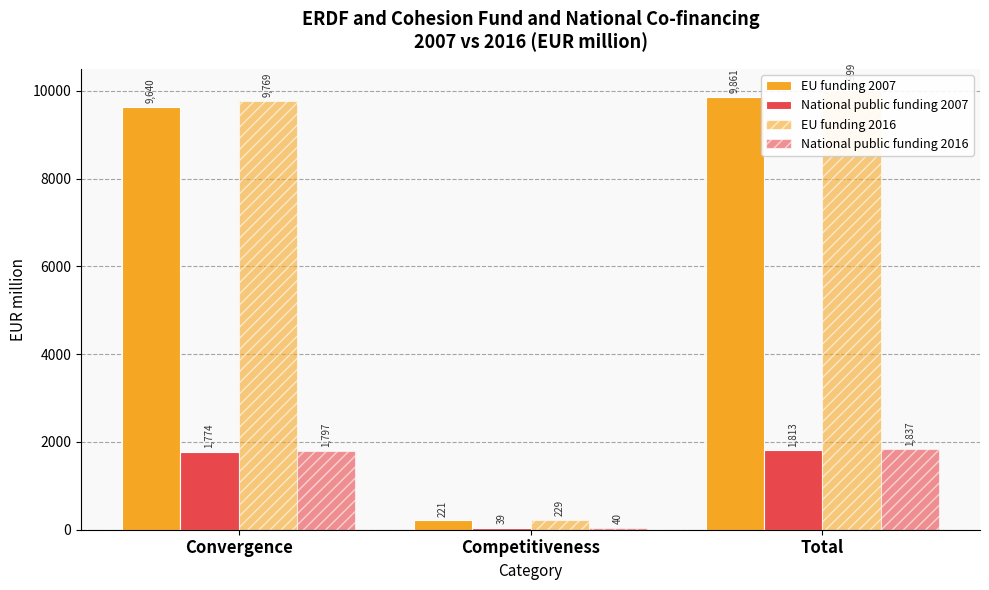

The National public funding 2016 series shows 67.4 at Competitiveness. True or false?

False